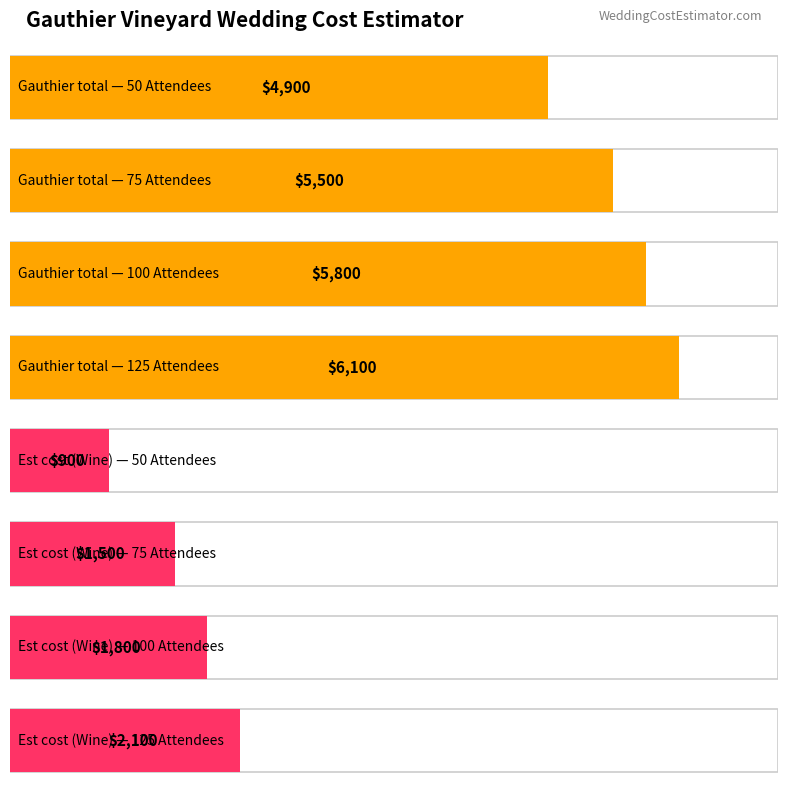

At which label is Est cost (Wine) closest to 1500?

75 Attendees